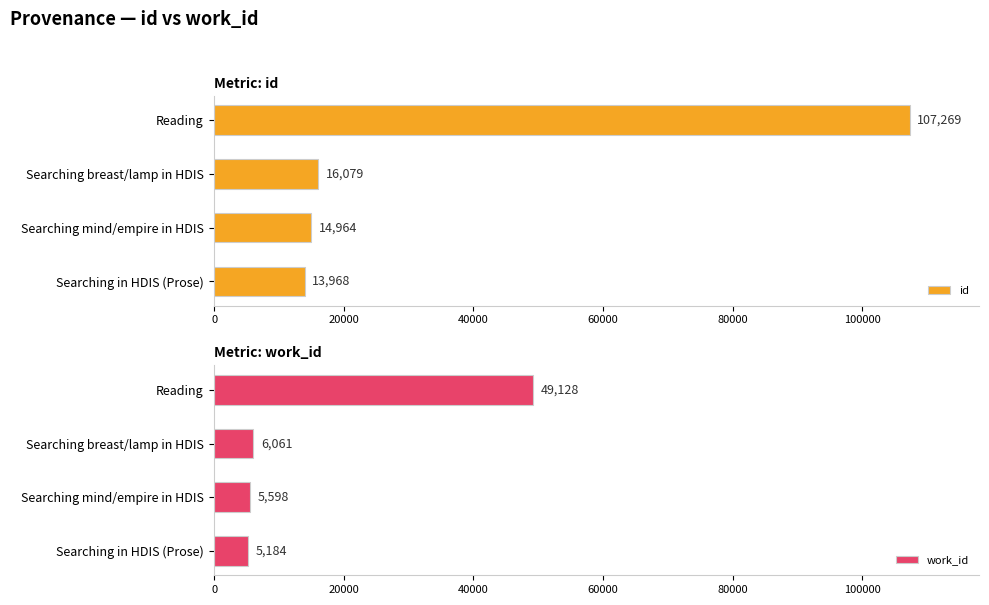

List the series in order of their peak value, lowest first.

work_id, id